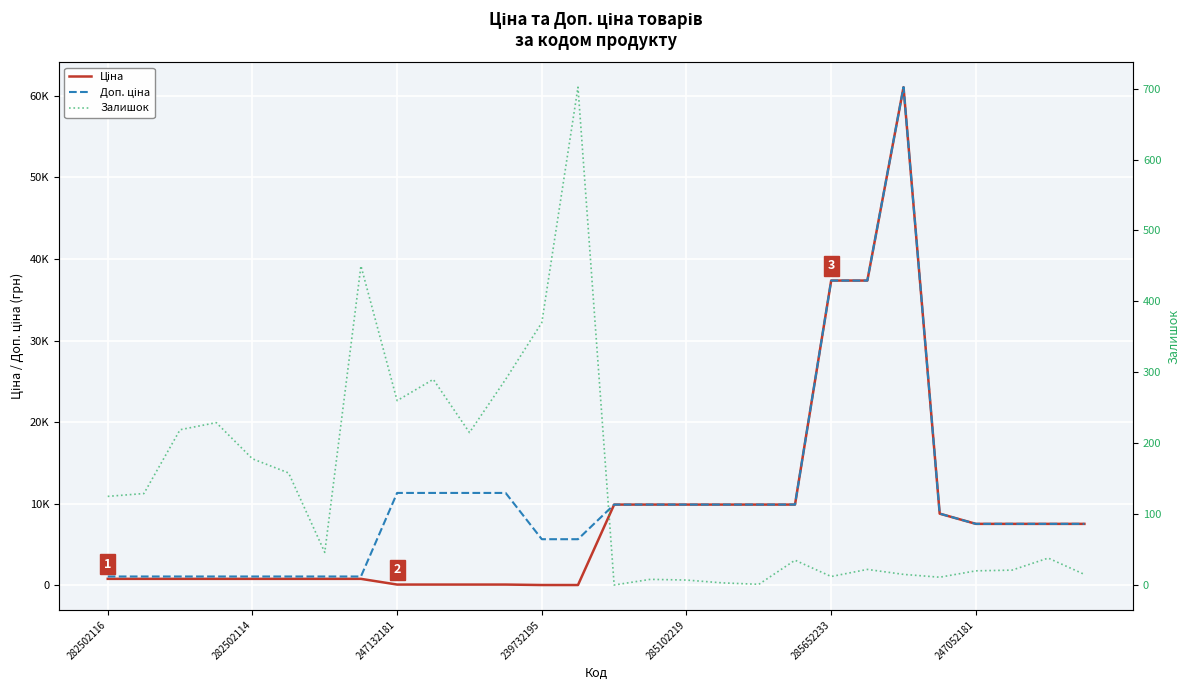

What is the maximum value for Залишок?

702.0